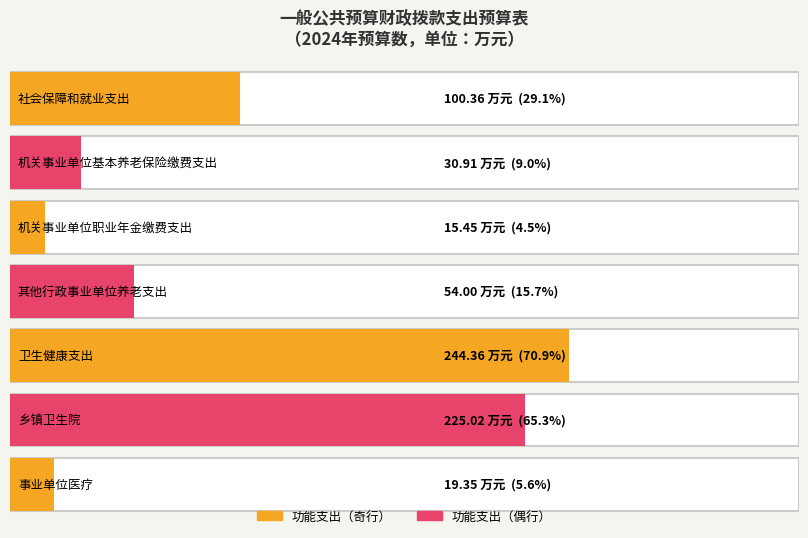

Which has a higher value, 其他行政事业单位养老支出 or 卫生健康支出?

卫生健康支出